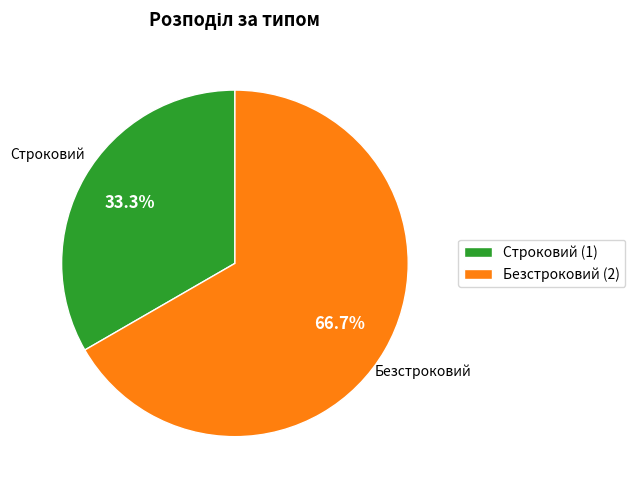

How many segments does this pie chart have?

2